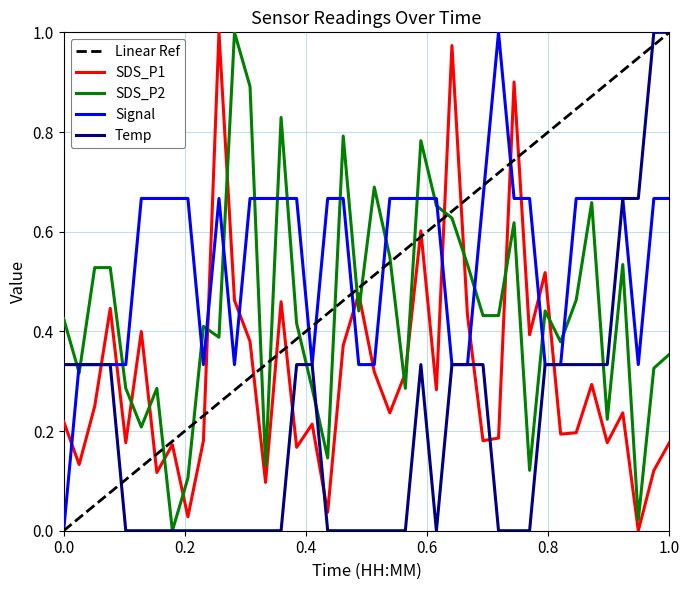

After their last crossing, which series has the higher values: Linear Ref or SDS_P2?

Linear Ref